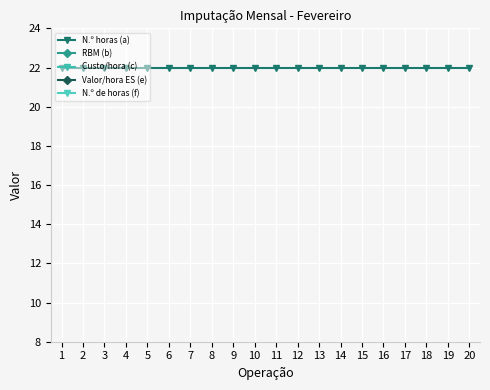

At which label does Custo/hora (c) reach its minimum?

1